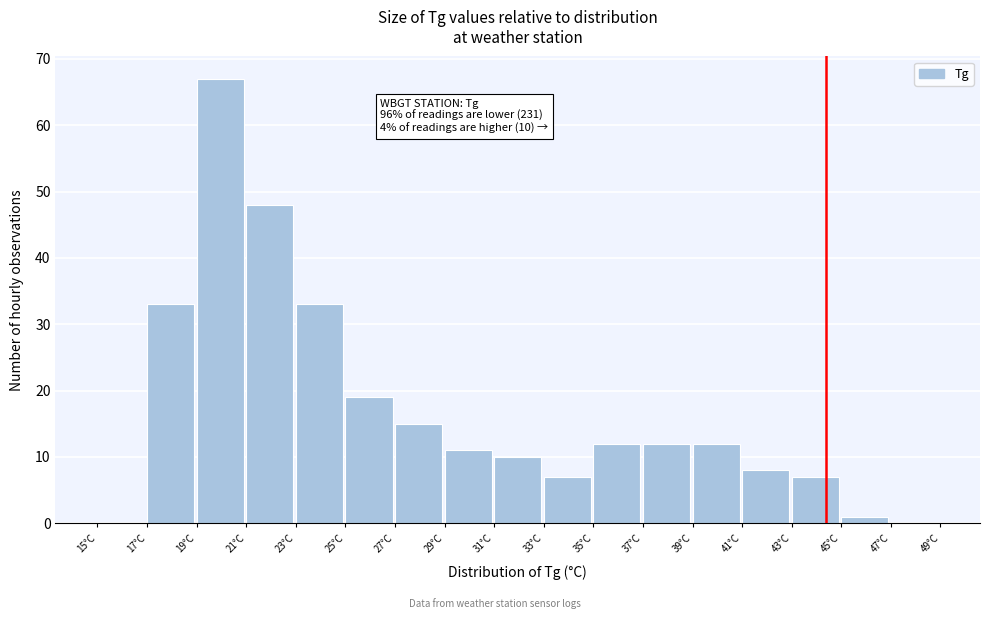

Over which range of the x-axis is the bar tallest?

19 to 21